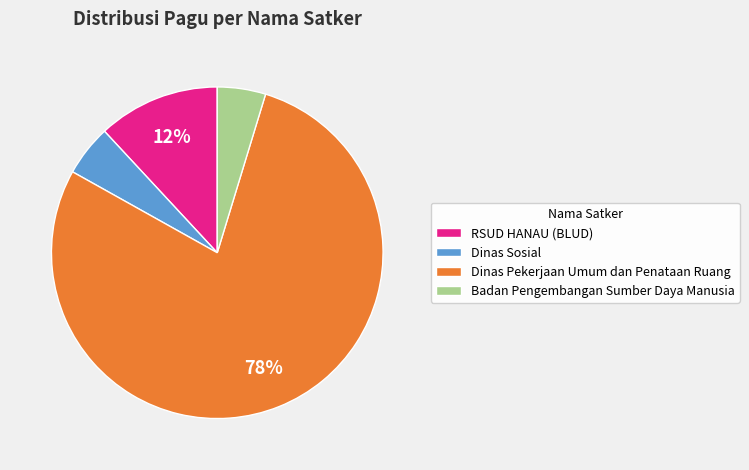

Which category has the biggest portion of the pie?

Dinas Pekerjaan Umum dan Penataan Ruang